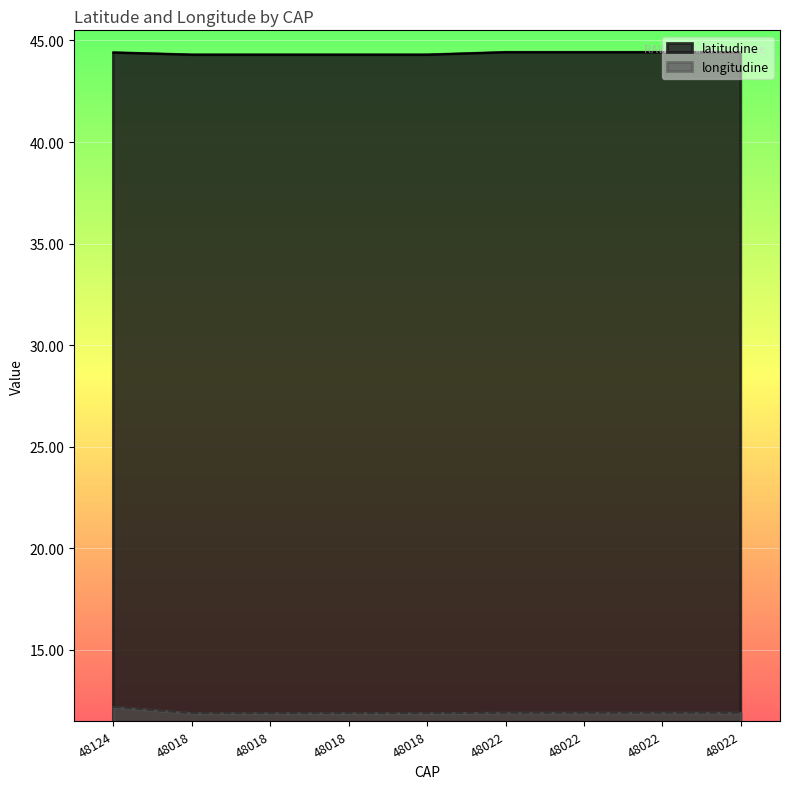

True or false: latitudine has more than 0 interior local peaks.

False